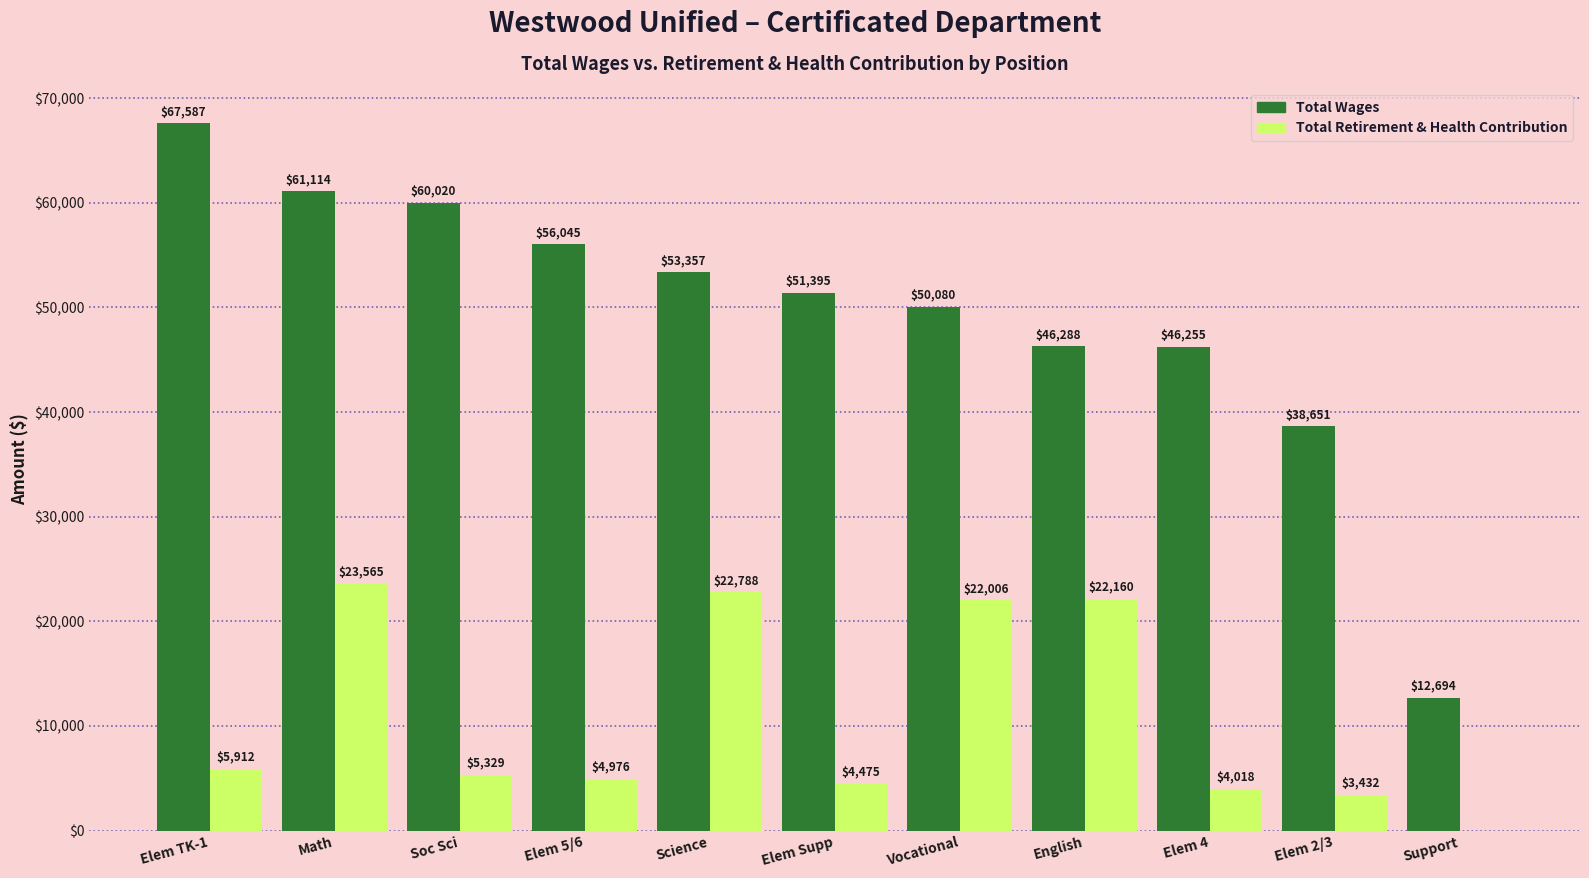

Reading left to right, extract all data points from this chart.

Total Wages: 67587	61114	60020	56045	53357	51395	50080	46288	46255	38651	12694
Total Retirement & Health Contribution: 5912	23565	5329	4976	22788	4475	22006	22160	4018	3432	0